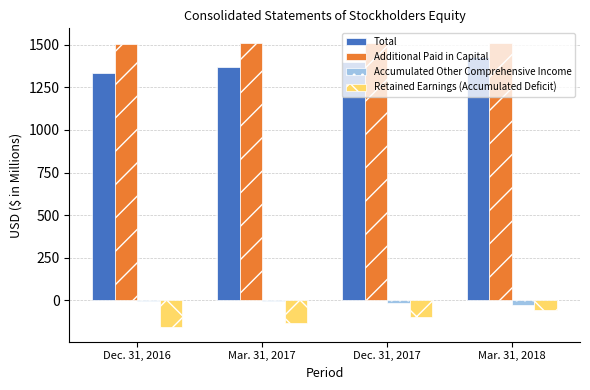

What is the sum of all Total values?

5533